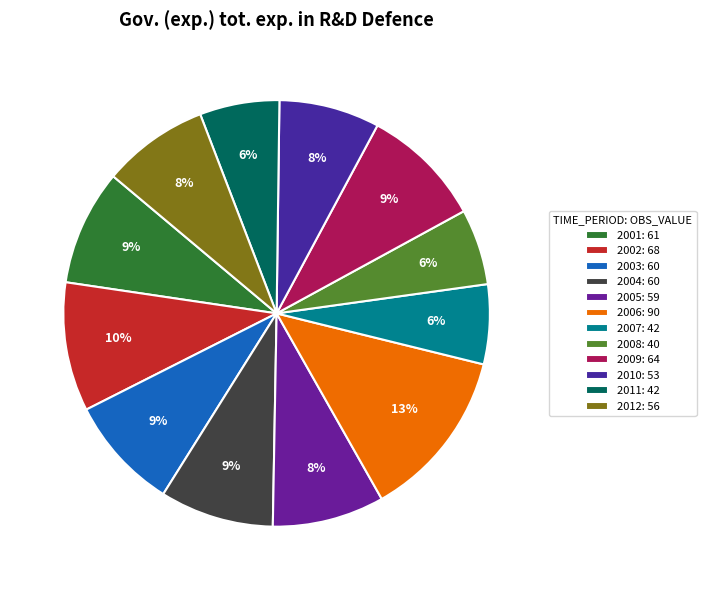

To the nearest percent, what is the difference between the 2011 and 2010 slice percentages?

2%